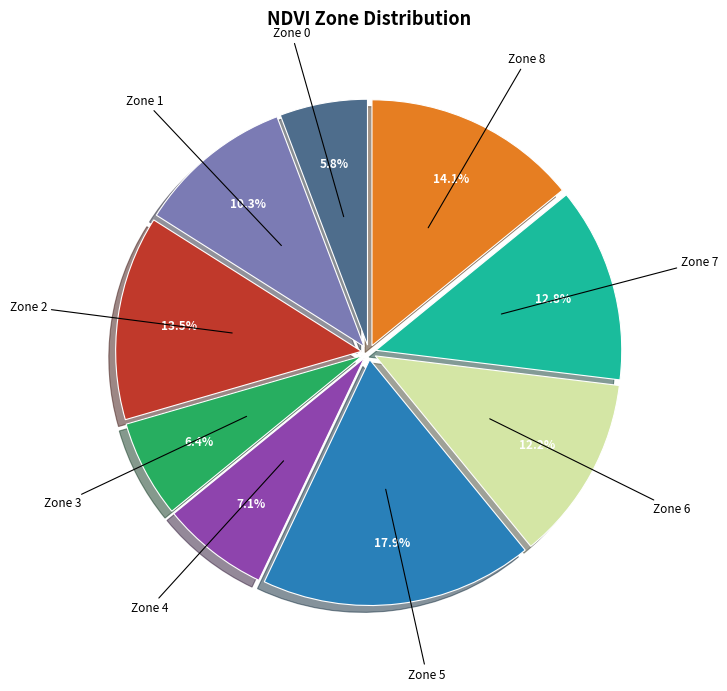

Count the number of slices in the pie.

9